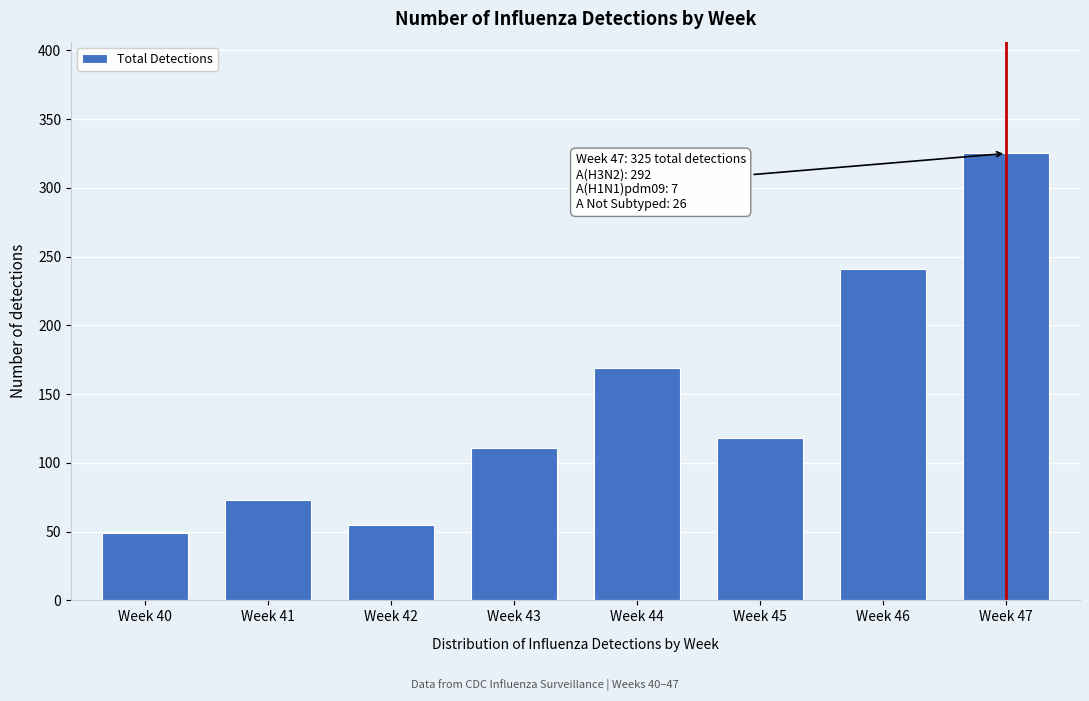

Reading right to left, extract all data points from this chart.

Week 47=325	Week 46=241	Week 45=118	Week 44=169	Week 43=111	Week 42=55	Week 41=73	Week 40=49